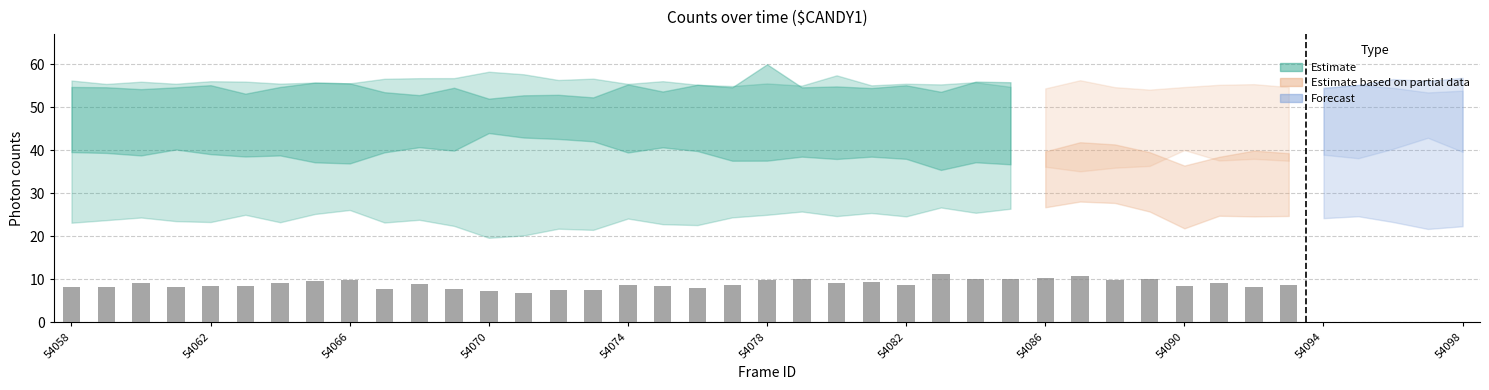

What is the minimum value shown in the chart?

6.7